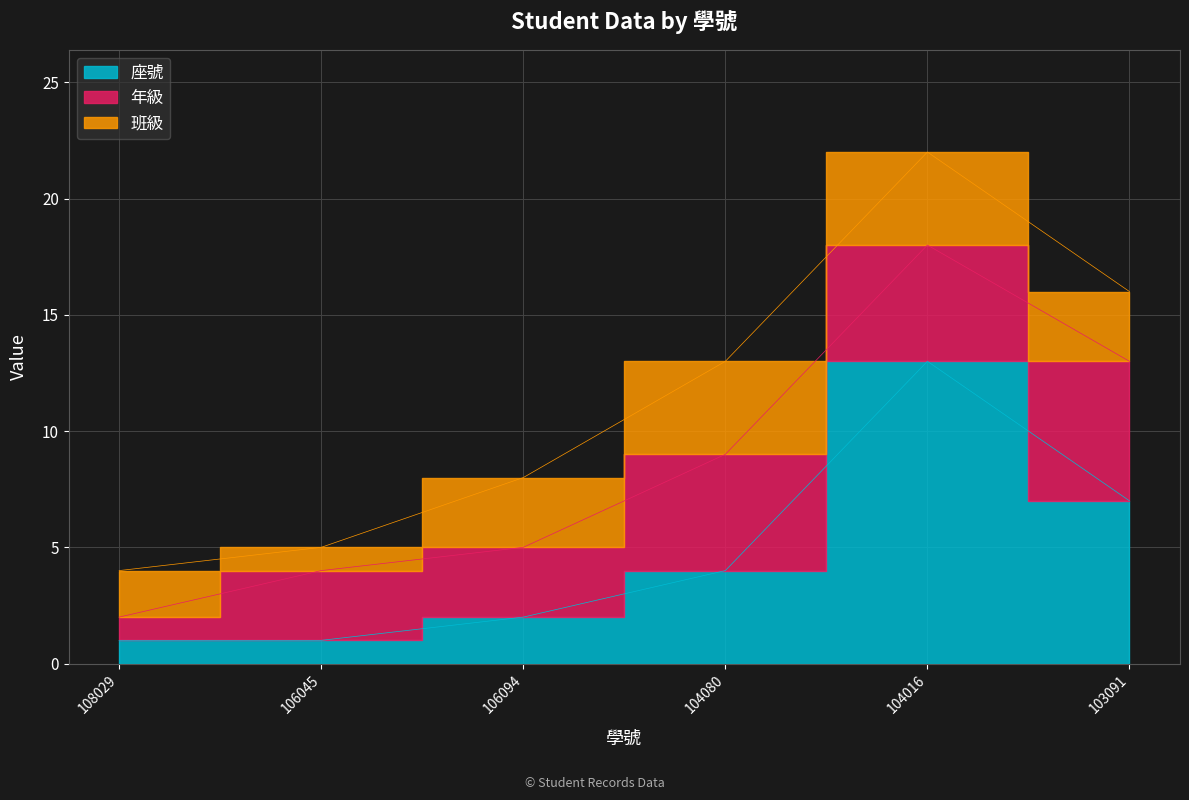

What is the difference between the second highest and second lowest values in the 年級 series?

2